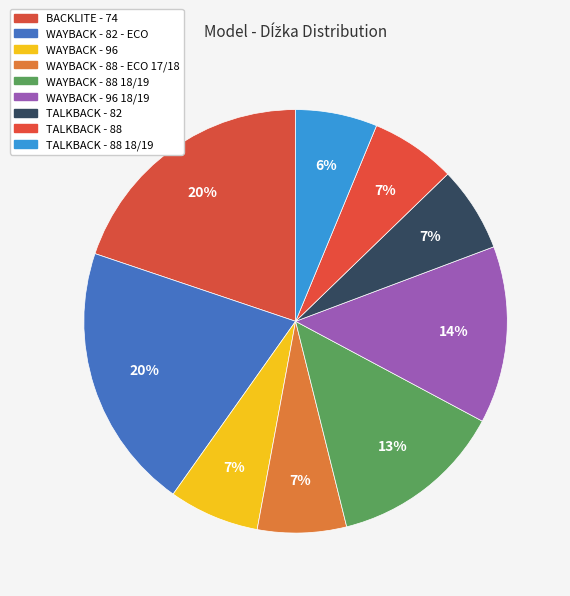

Count the number of slices in the pie.

9